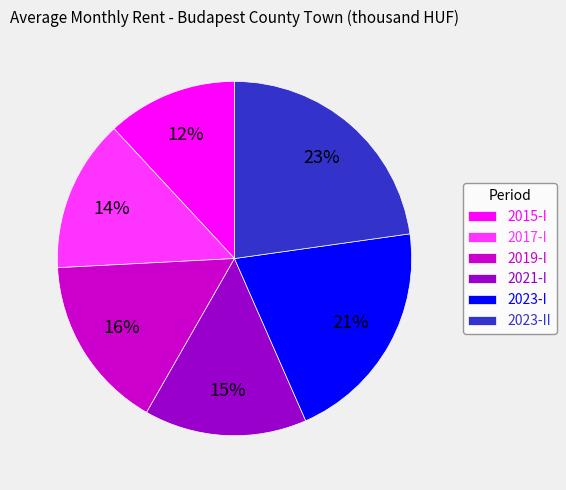

Is it true that 2023-I is 13% of the pie?

False